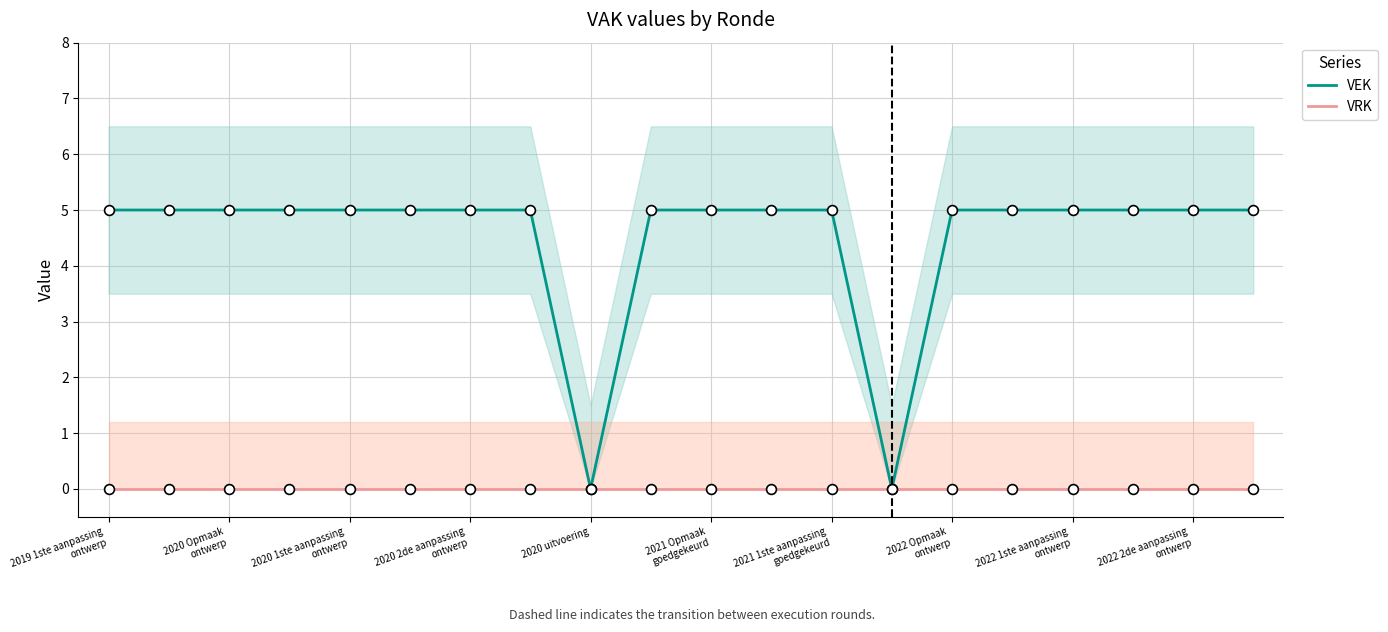

Is the value of VEK at 11 greater than the value of VRK at 2020 uitvoering?

Yes